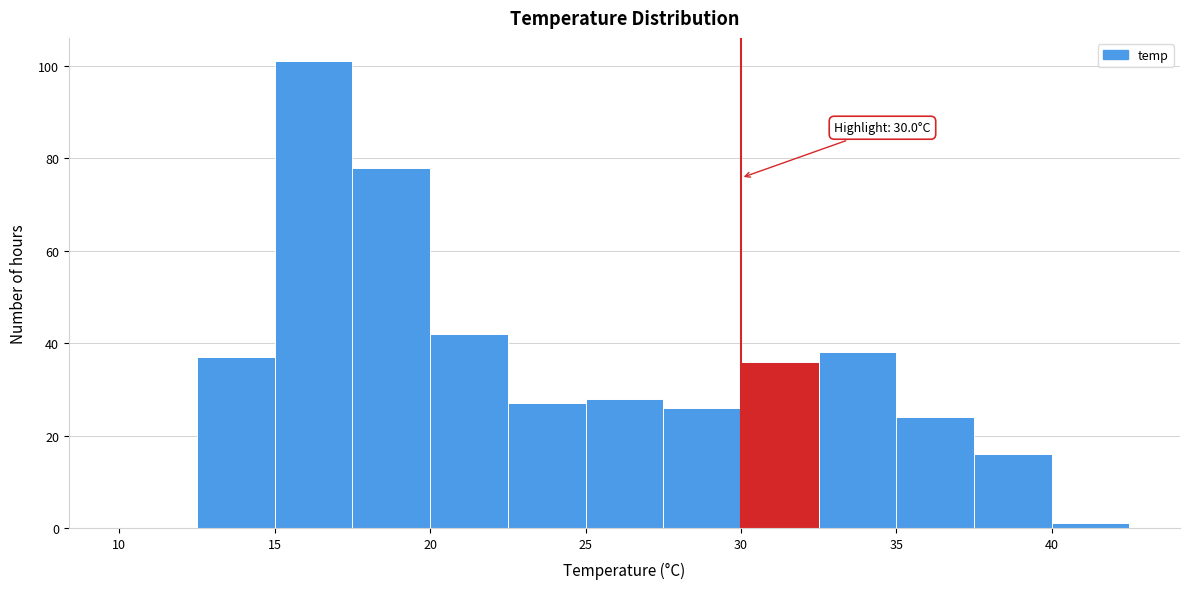

Over which range of the x-axis is the bar tallest?

15.0 to 17.5